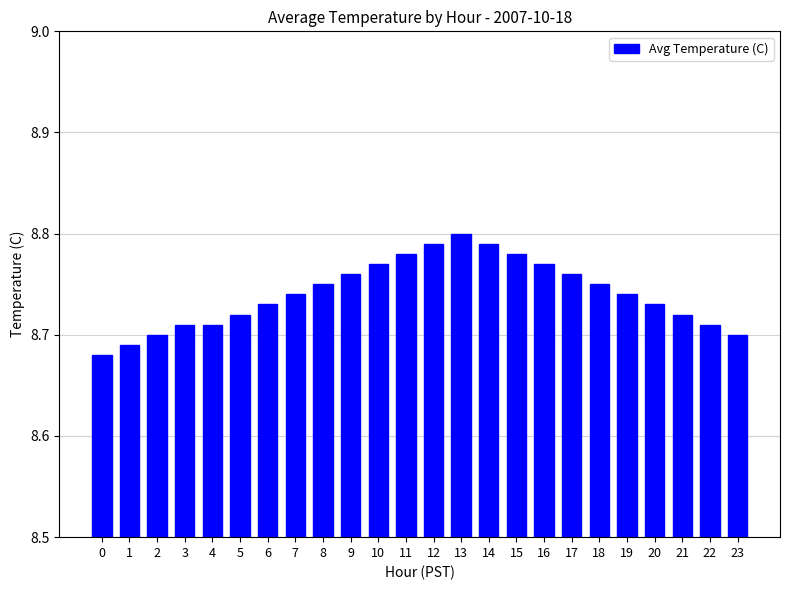

True or false: the data shows 8.8 at 17.

True